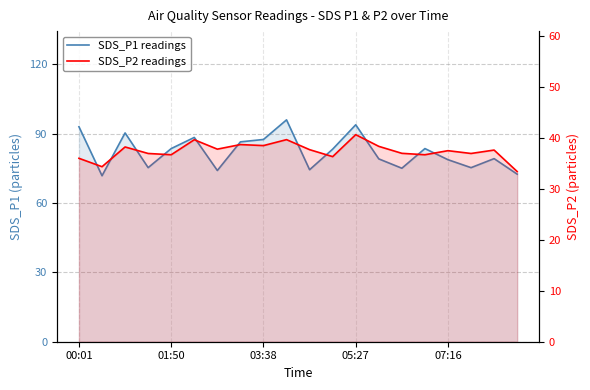

Where does the SDS_P1 readings series first go above 83?

00:01